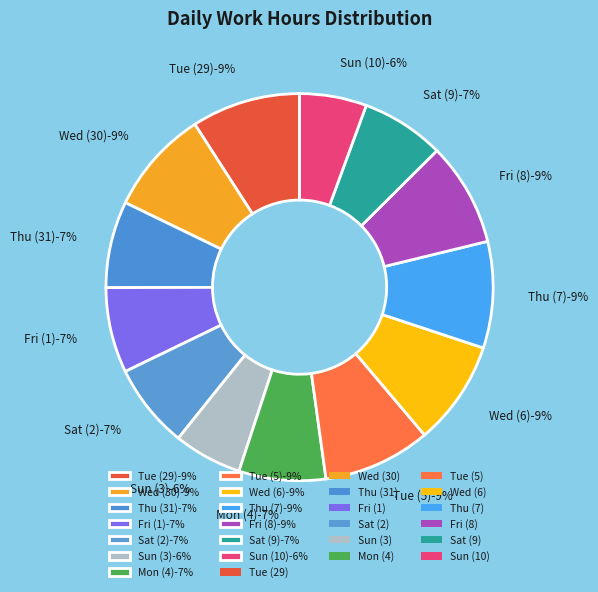

Count the number of slices in the pie.

13